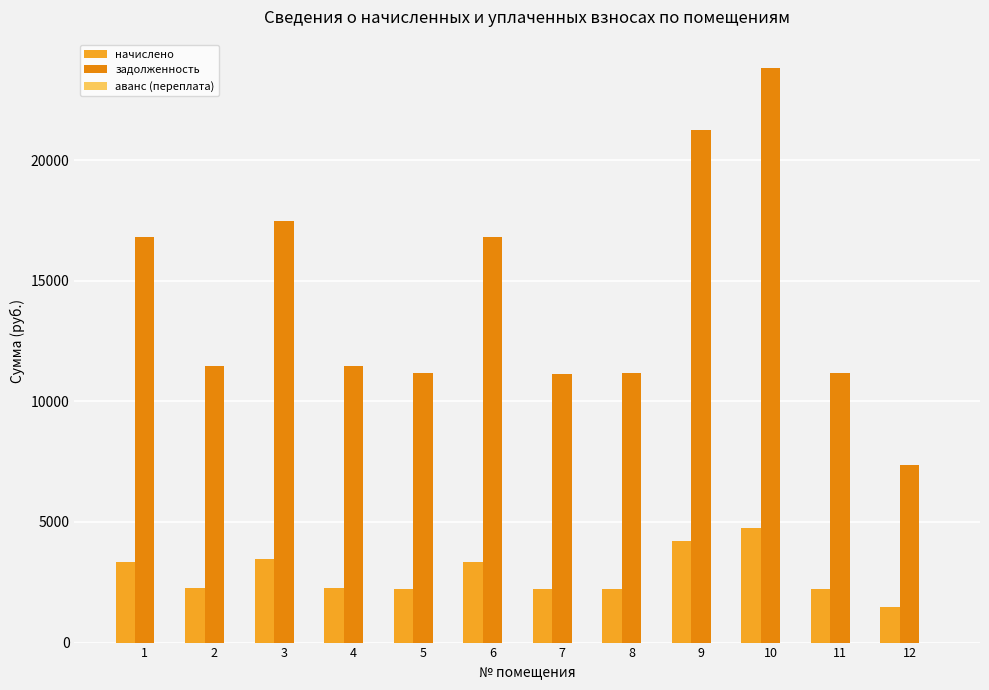

At which category does the chart reach its minimum across all series?

12